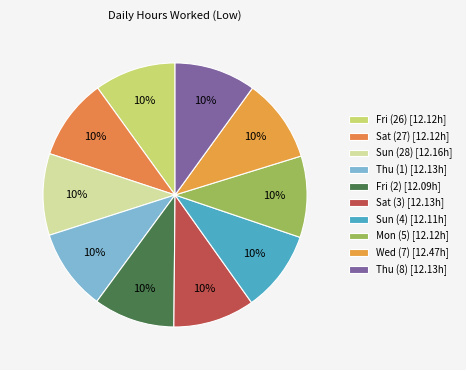

How many slices are in this pie chart?

10